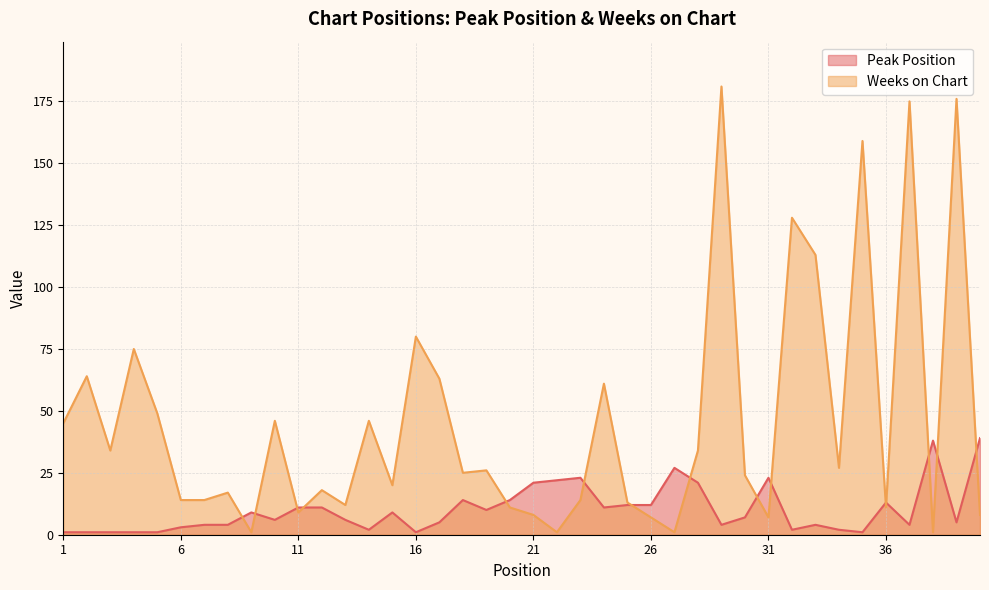

What is the difference between the maximum and minimum values in the Weeks on Chart series?

180